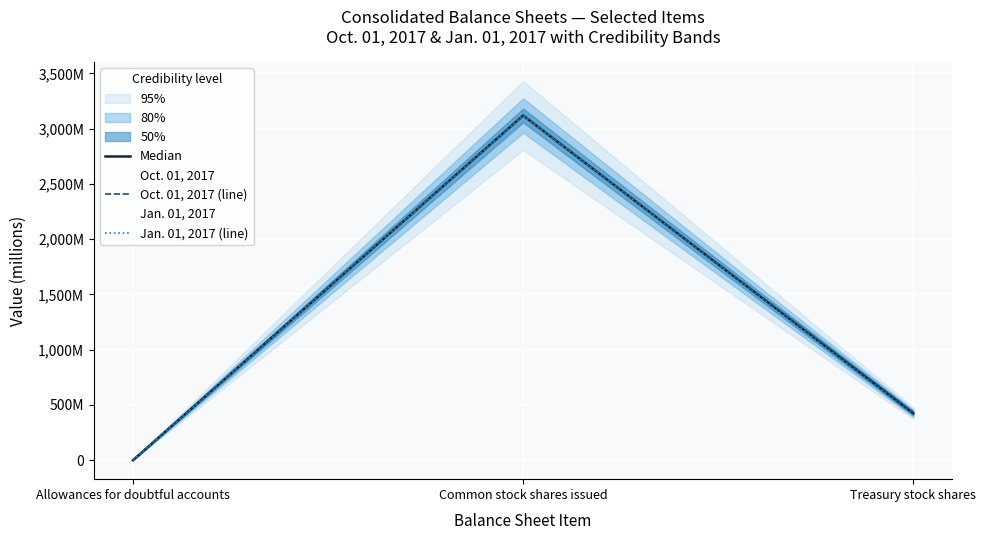

What is the sum of the Oct. 01, 2017 (line) values at Treasury stock shares and Common stock shares issued?

3554.7